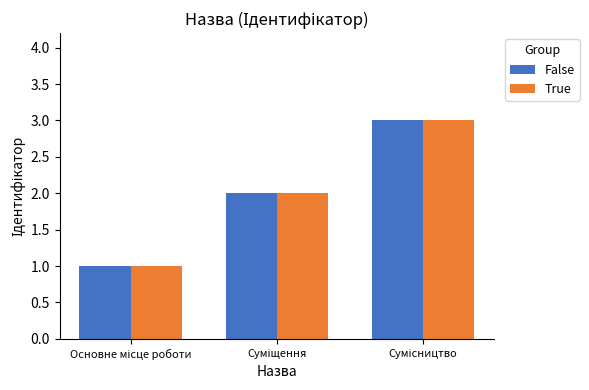

What is the sum of all False values?

6